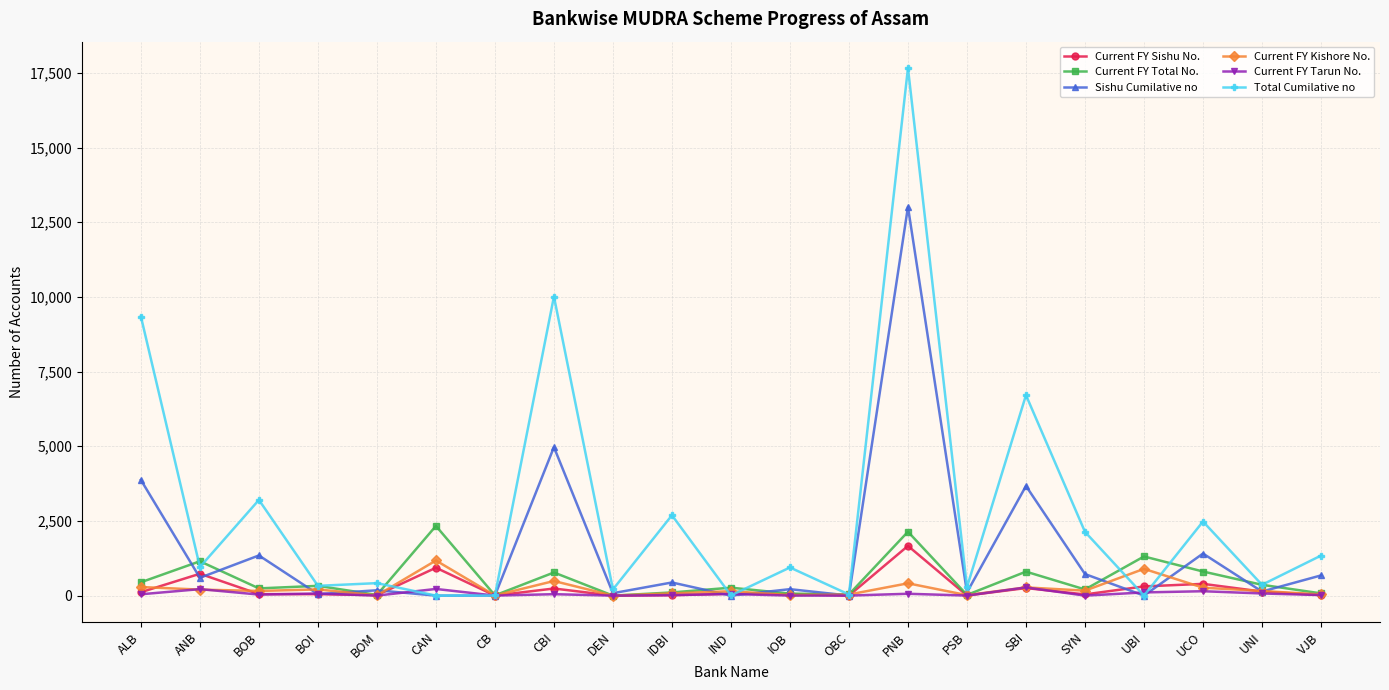

Where is Total Cumilative no nearest to the value 8832?

ALB